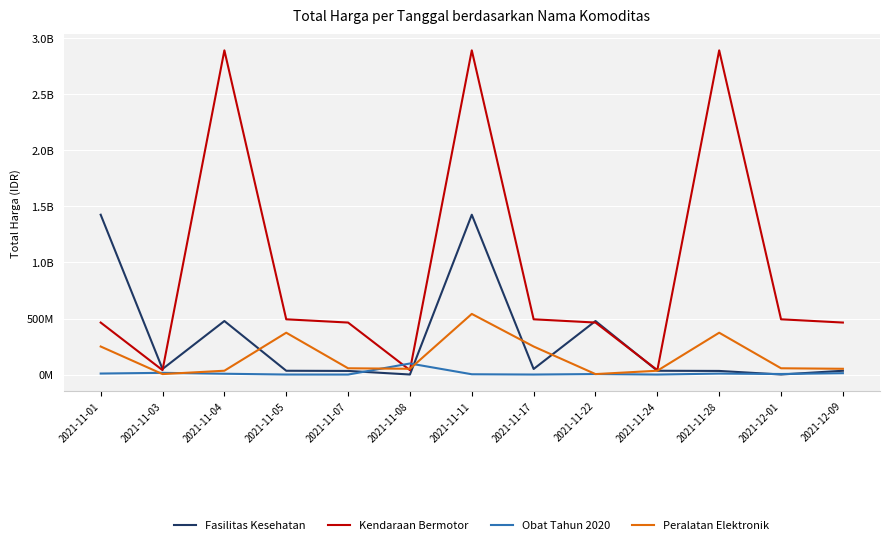

At which label is Peralatan Elektronik closest to 272710500?

2021-11-01